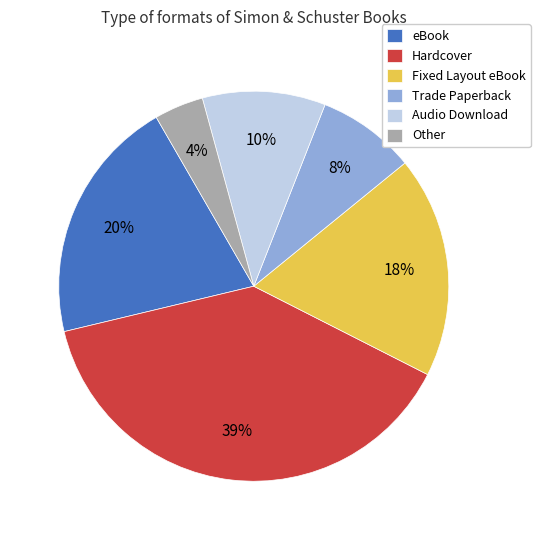

Count the number of slices in the pie.

6